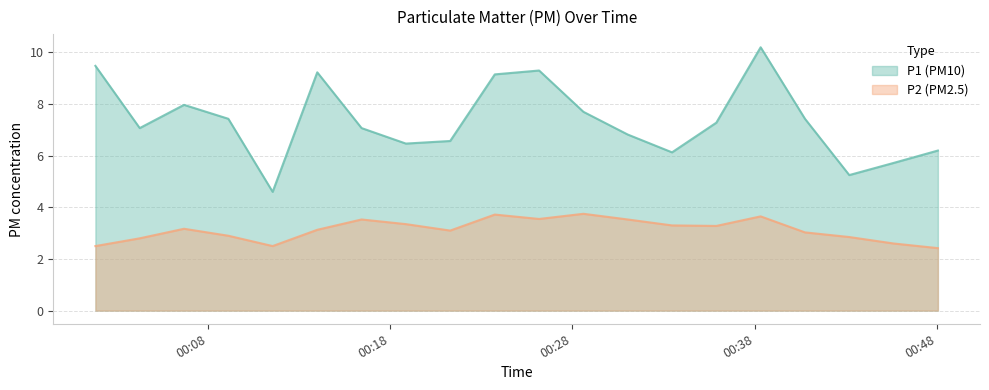

What is the label of the 11th point from the left?

2022-07-11T00:26:10